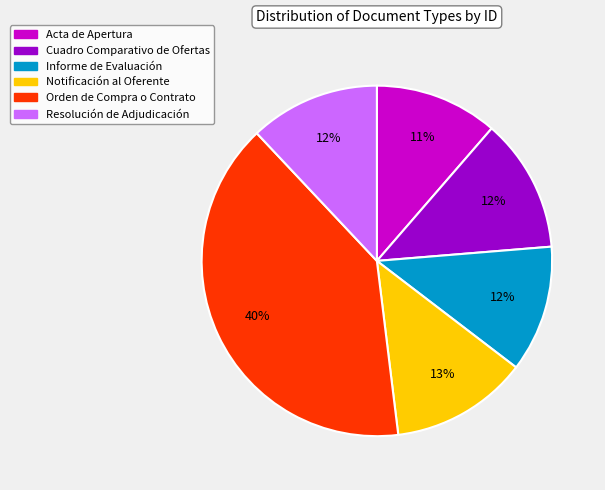

Combined, do Informe de Evaluación and Notificación al Oferente account for over 50%?

No